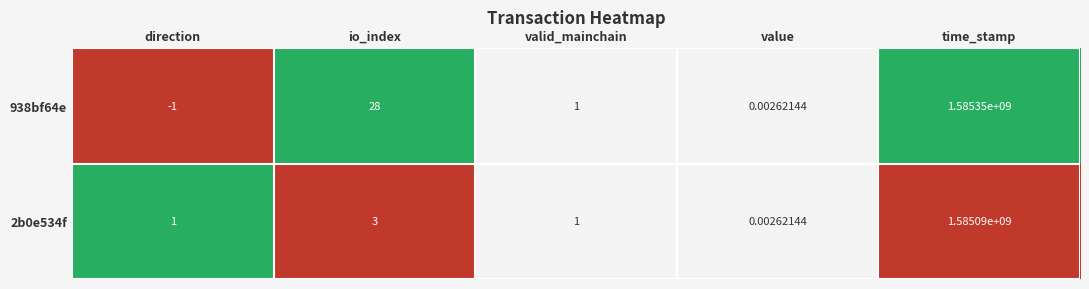

At which label does 938bf64e reach its peak?

time_stamp